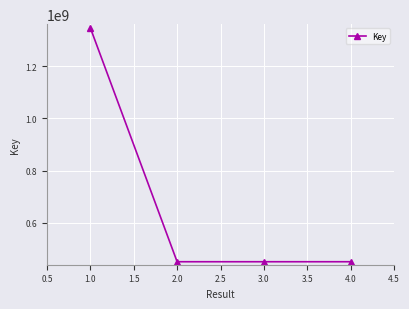

True or false: there are more than 2 points higher than both neighbors.

False